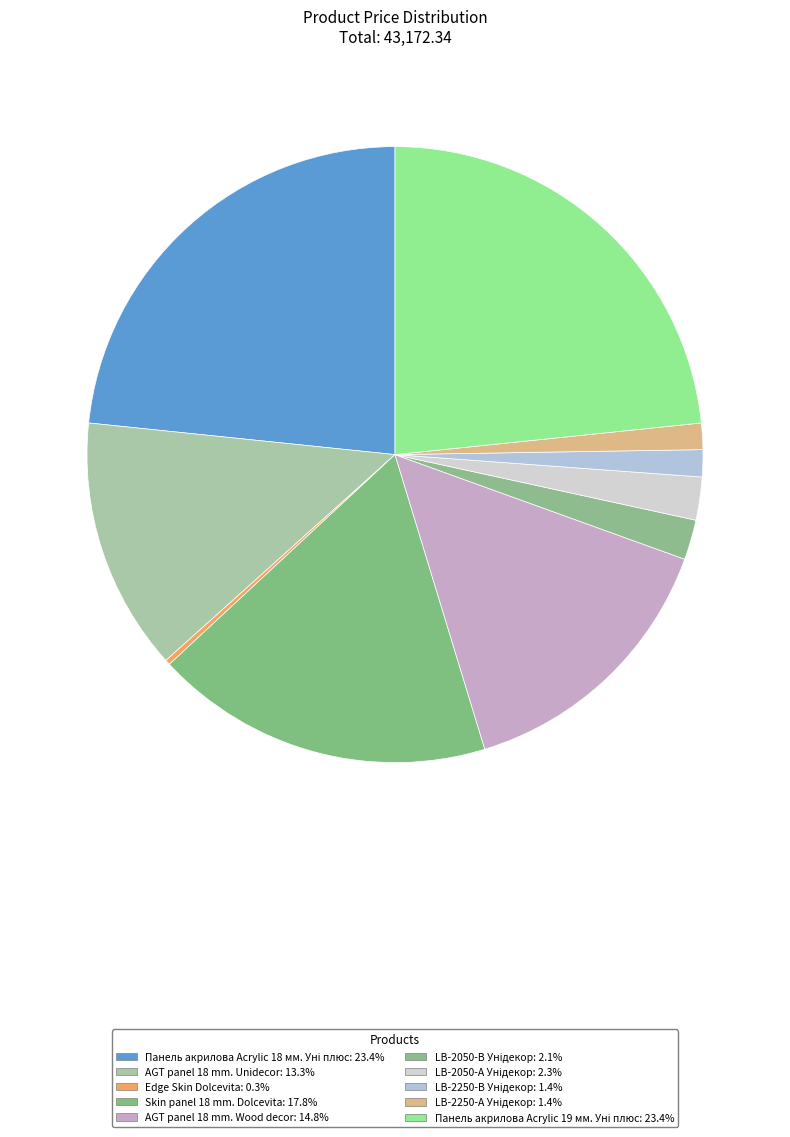

How many segments does this pie chart have?

10